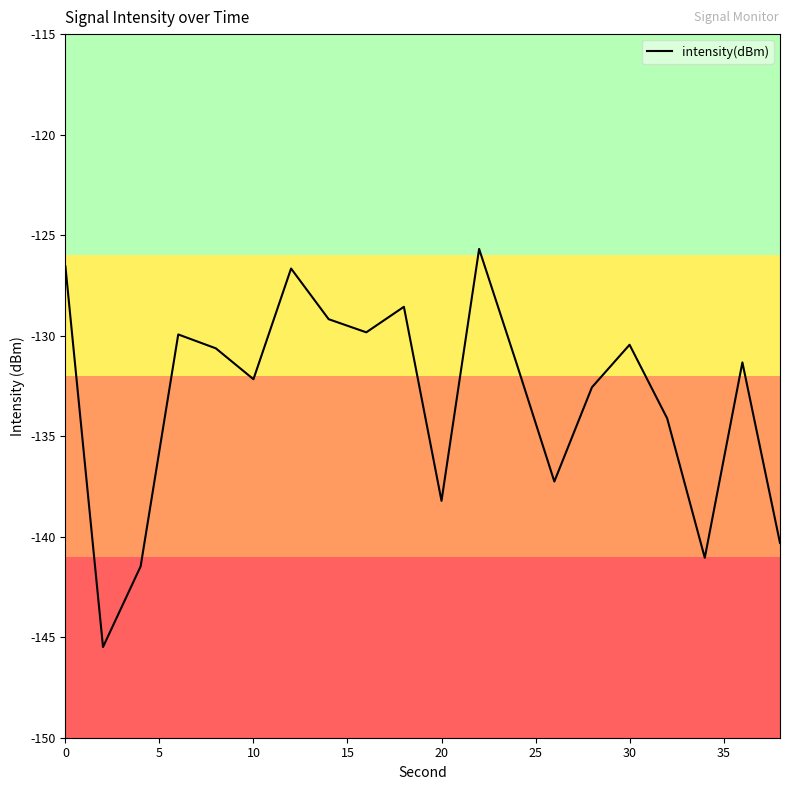

What is the smallest value displayed?

-145.5